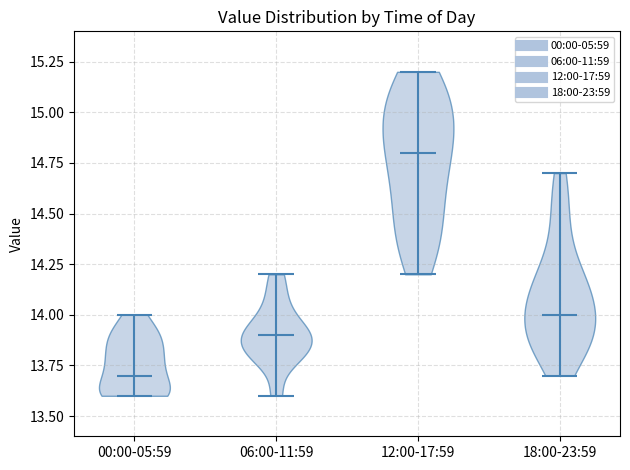

Where does the median line of the violin for 00:00-05:59 sit on the y-axis? The values are not printed on the chart, so give them approximately, as read against the axis.

13.7